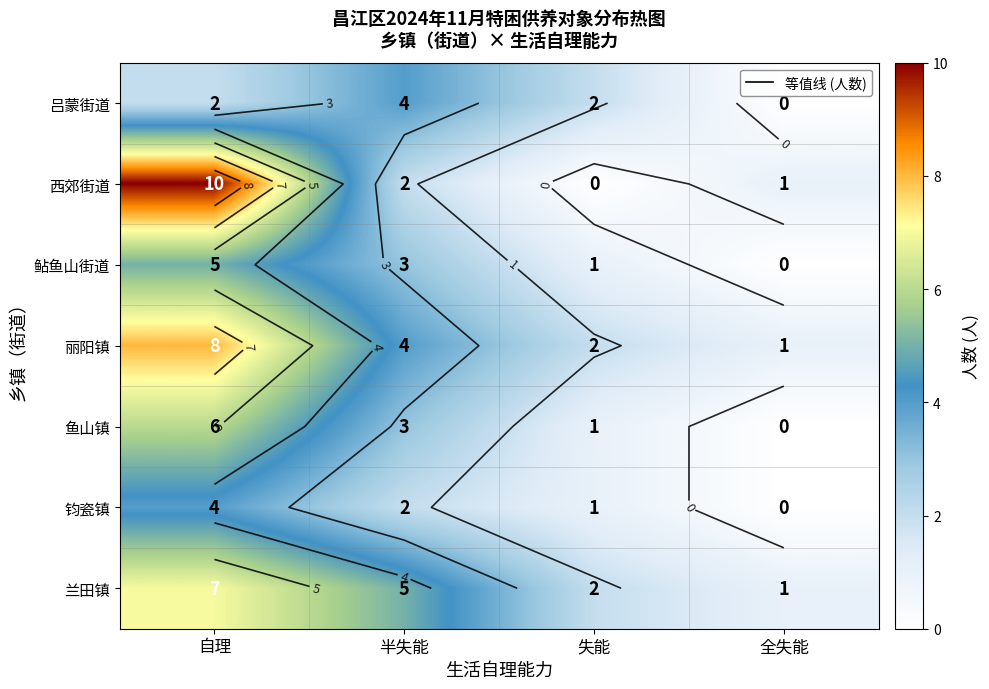

The 鲇鱼山街道 series shows 3 at 半失能. True or false?

True